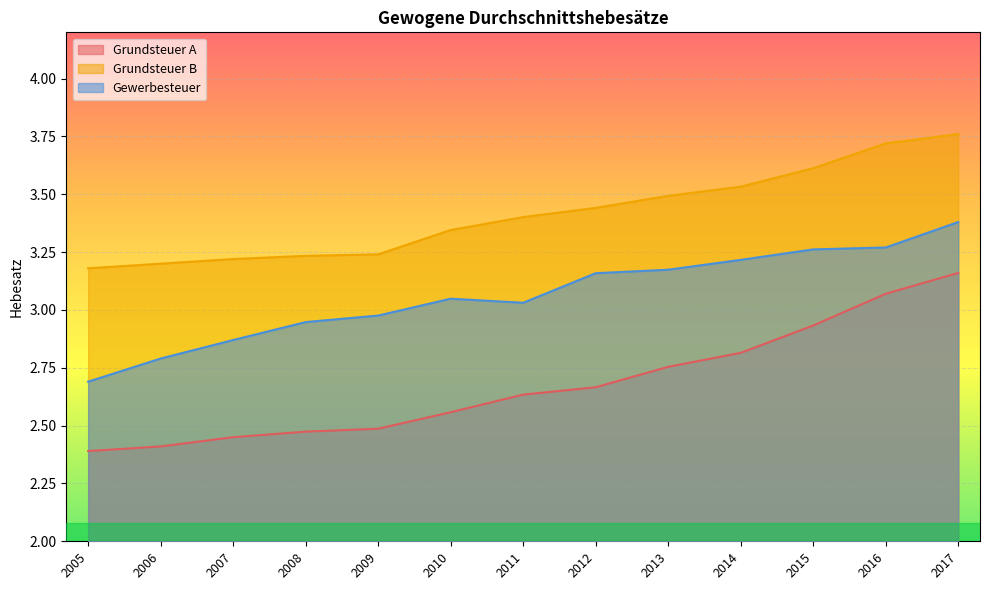

What is the difference between the Gewerbesteuer values at 2008 and 2005?

0.3